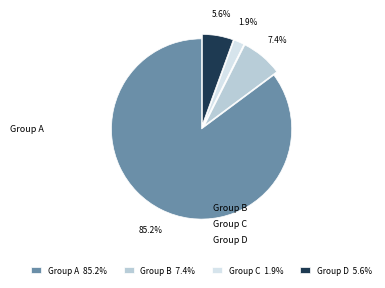

Count the number of slices in the pie.

4